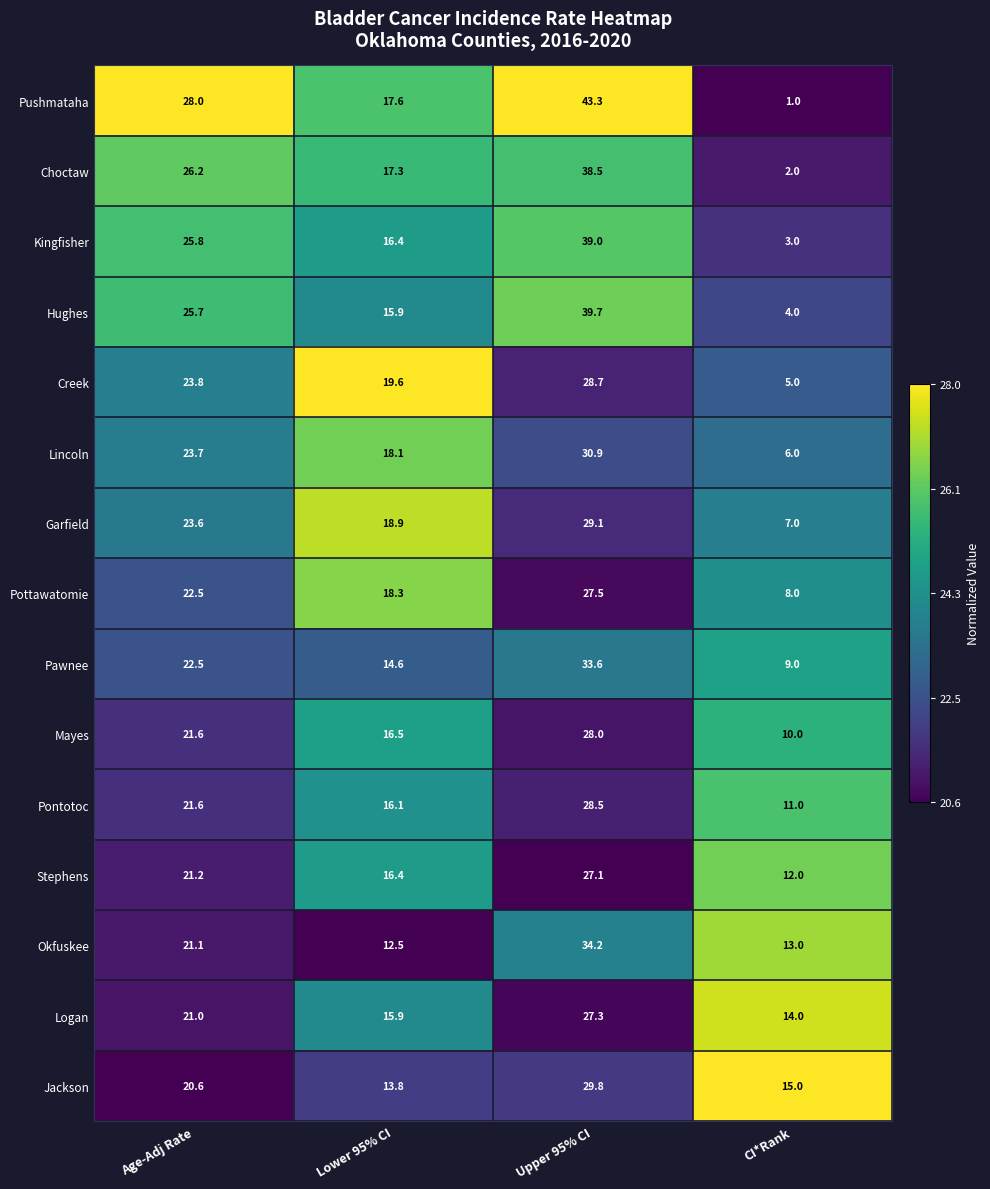

What is the lowest value of the Garfield series?

7.0